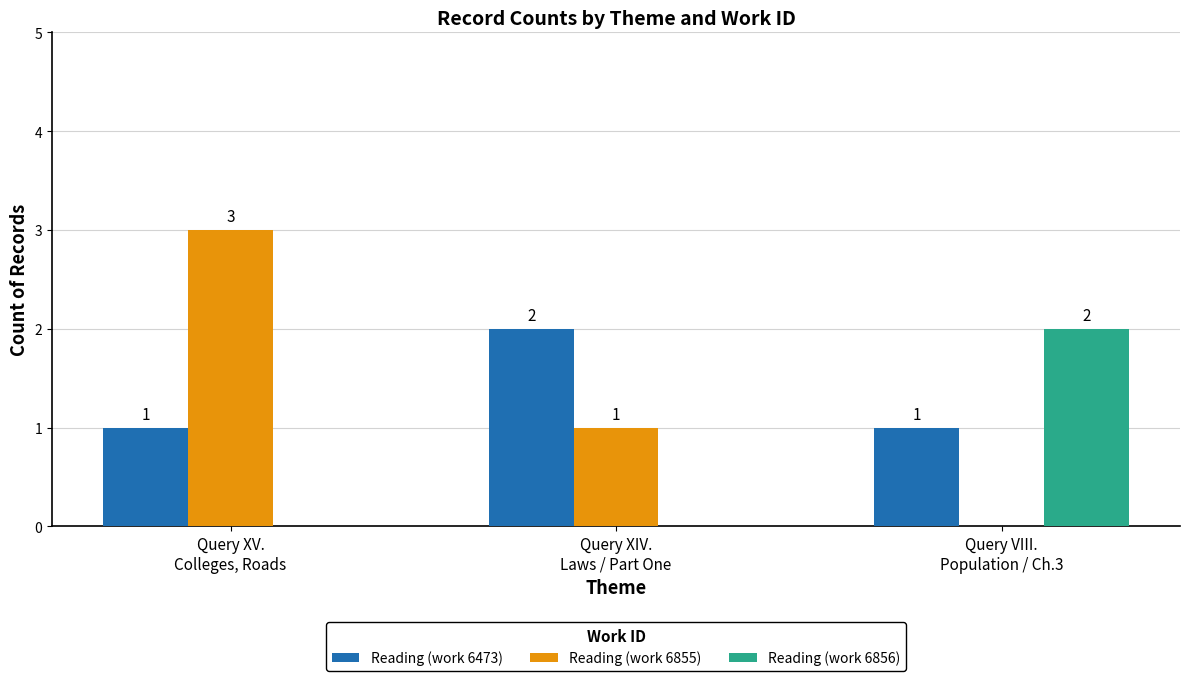

What is the spread (max minus min) of values at Query XV.
Colleges, Roads?

3